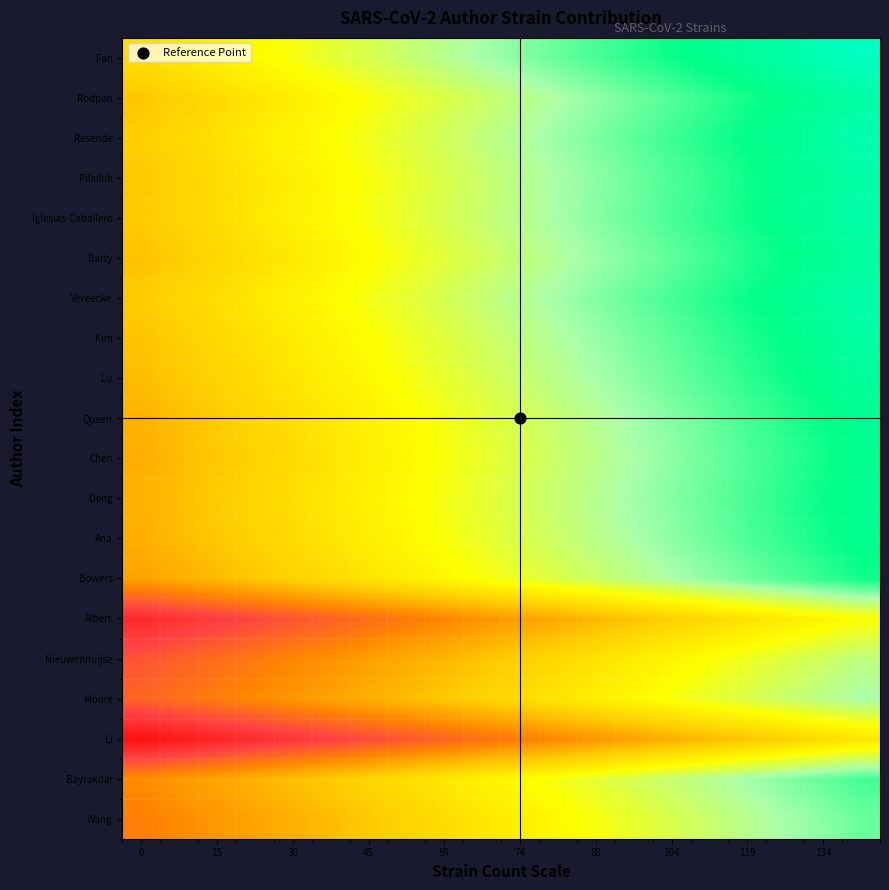

How many distinct data groups are displayed?

20